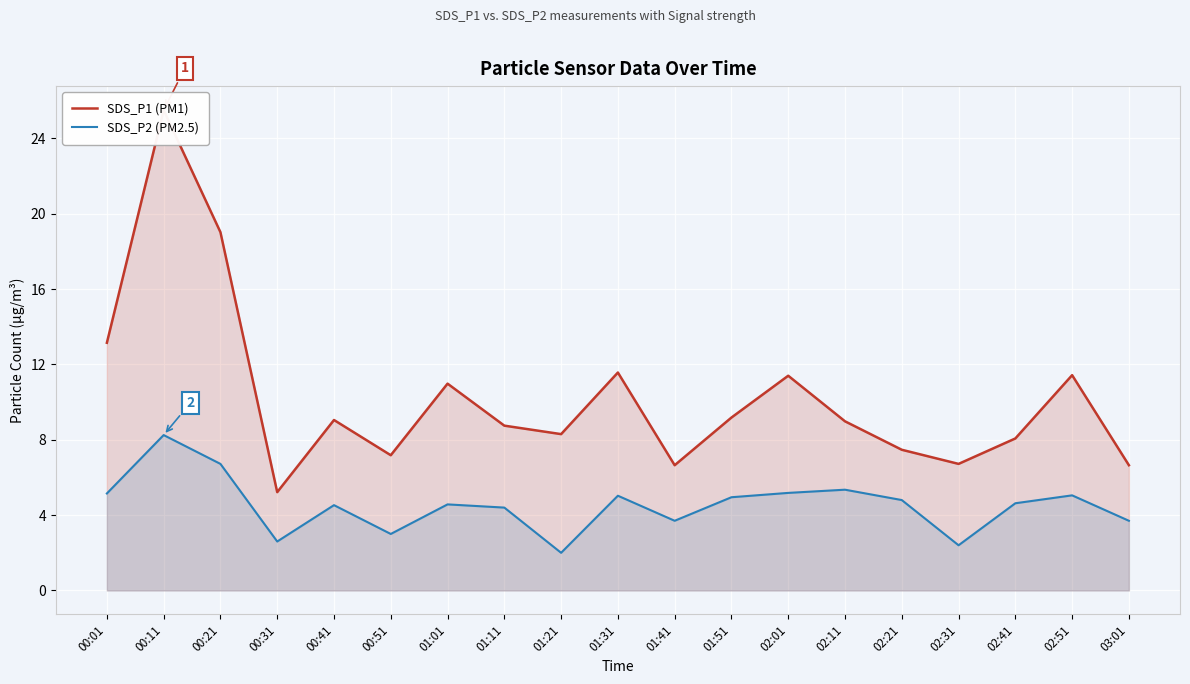

True or false: SDS_P1 (PM1) has a value of 2.8 at 02:41.

False